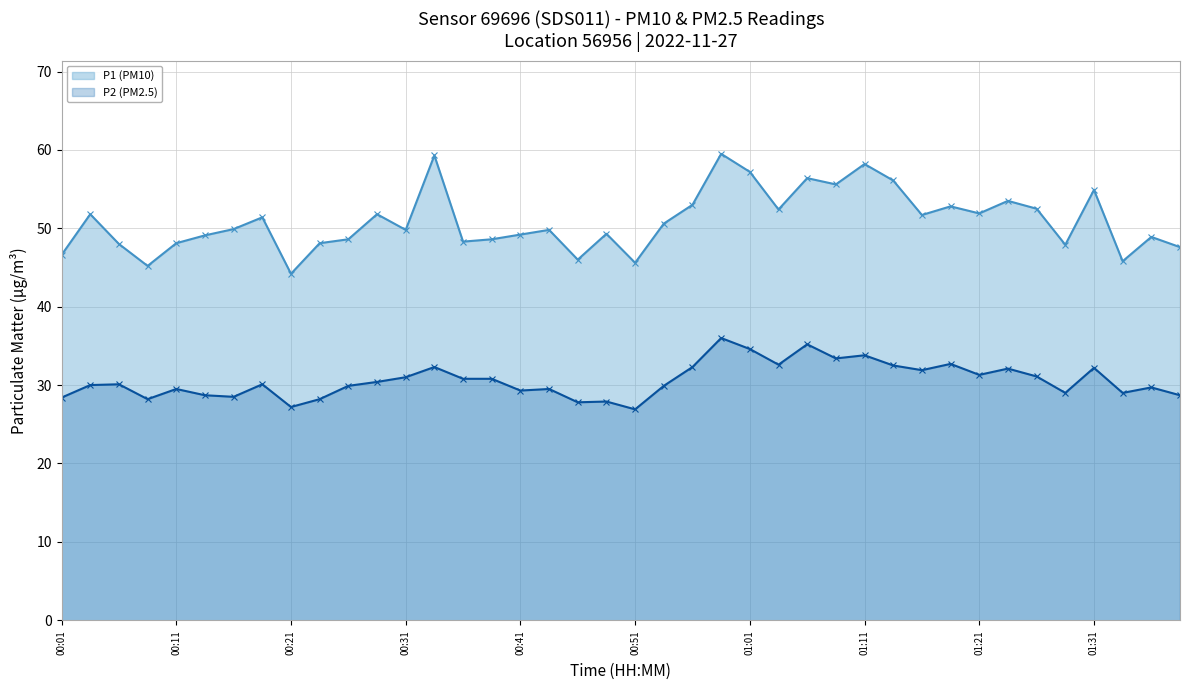

What is the maximum value for P1 (PM10)?

59.5